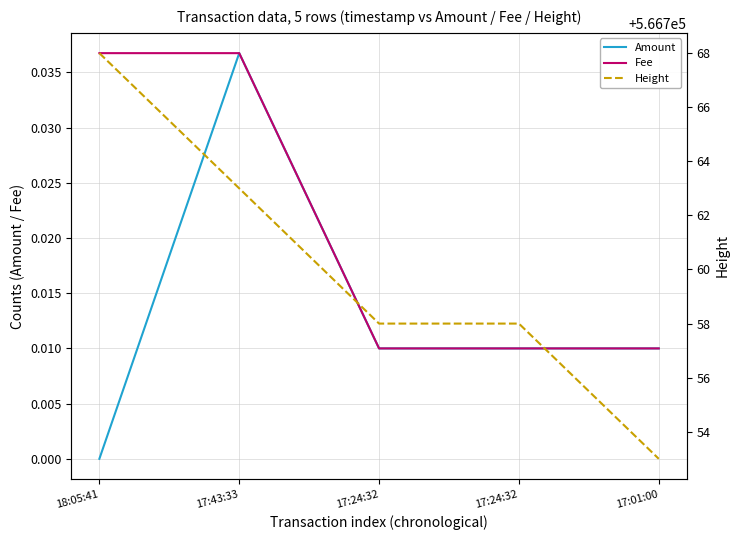

Which category has the highest value in the Amount series?

17:43:33